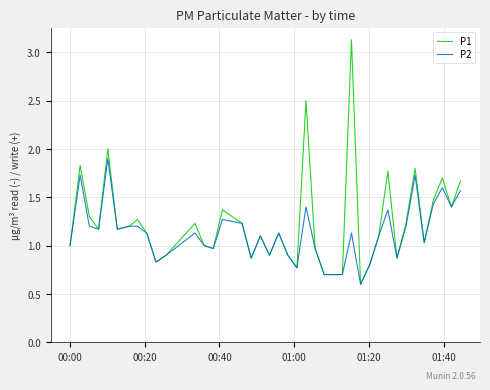

What is the smallest value displayed?

0.6